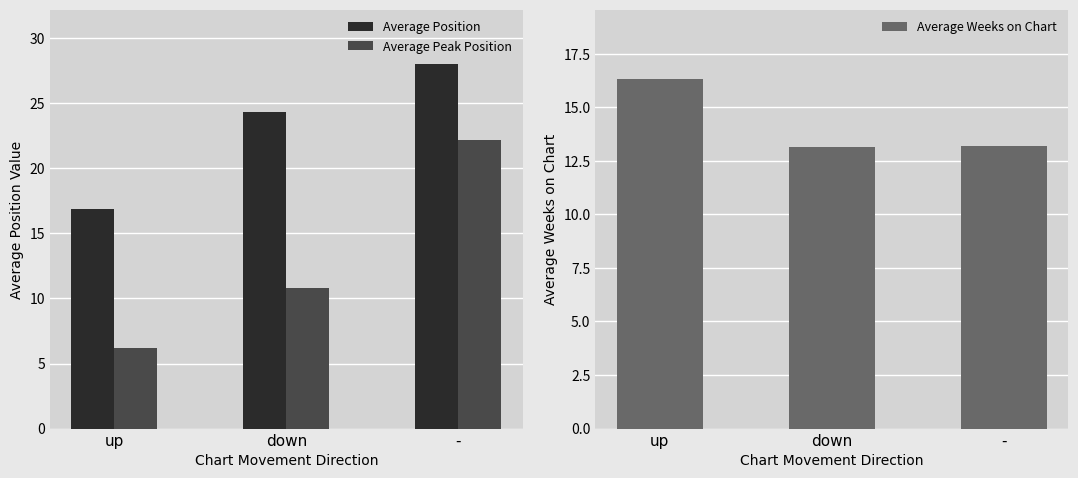

True or false: Average Peak Position has a value of 5.1 at down.

False